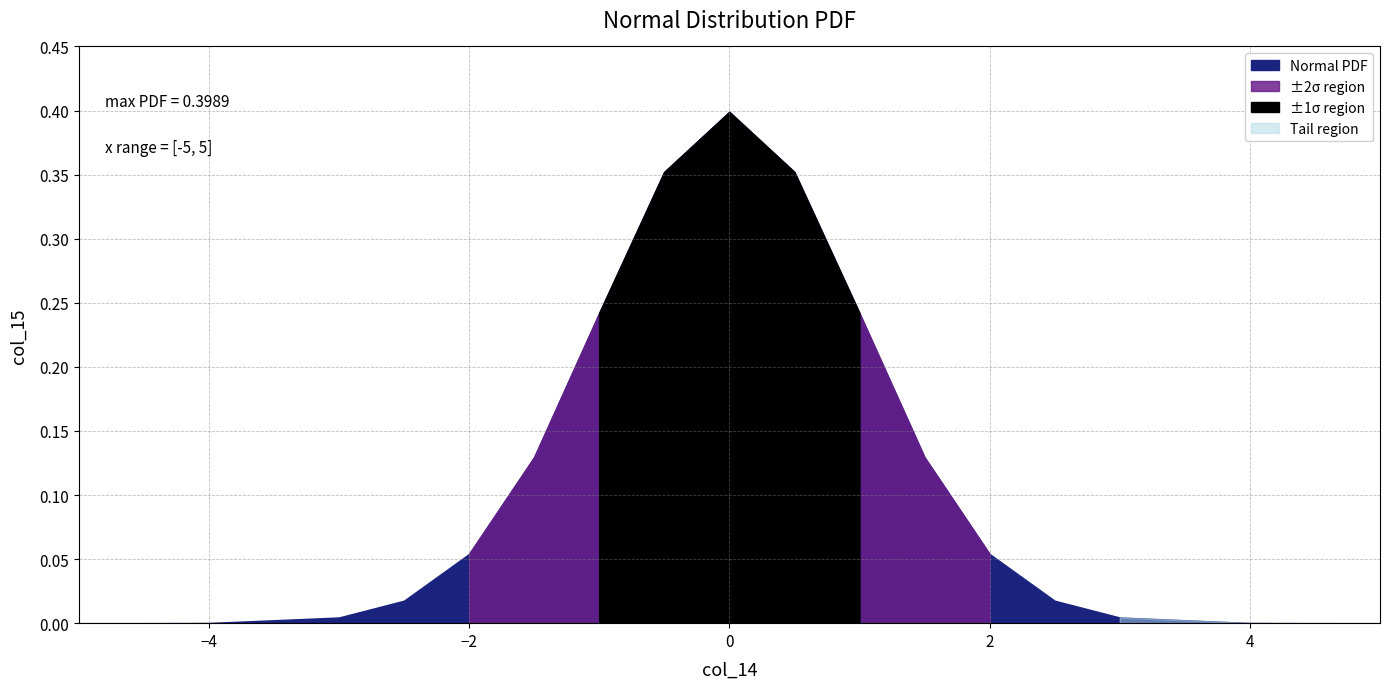

Reading left to right, what are all the values shown in this chart?

-5=0.0	-4.5=0.0	-4=0.0	-3=0.0	-2.5=0.0	-2=0.1	-1.5=0.1	-1=0.2	-0.5=0.4	0=0.4	0.5=0.4	1=0.2	1.5=0.1	2=0.1	2.5=0.0	3=0.0	4=0.0	4.5=0.0	5=0.0